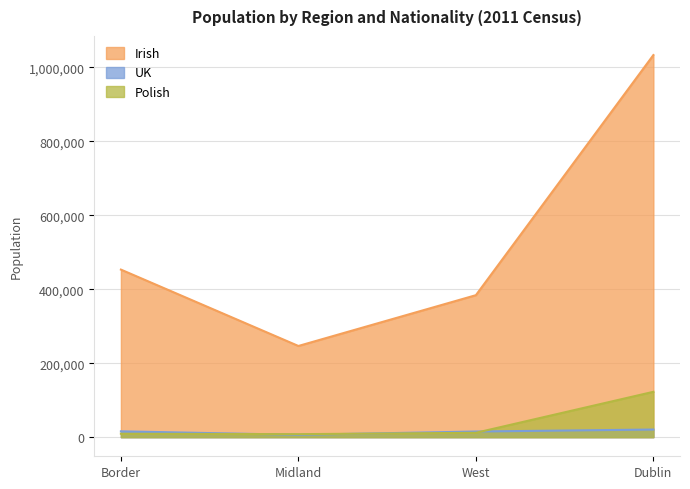

What are all the series names shown in the legend?

Irish, UK, Polish